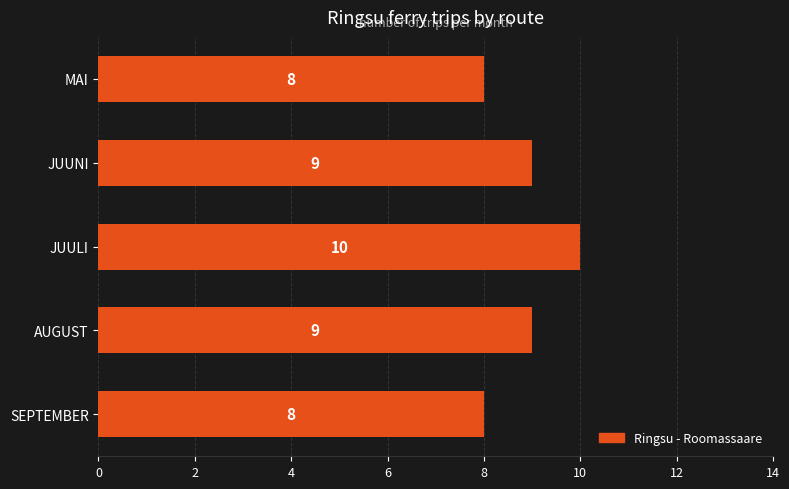

Count the values in the range 8 to 9.

4